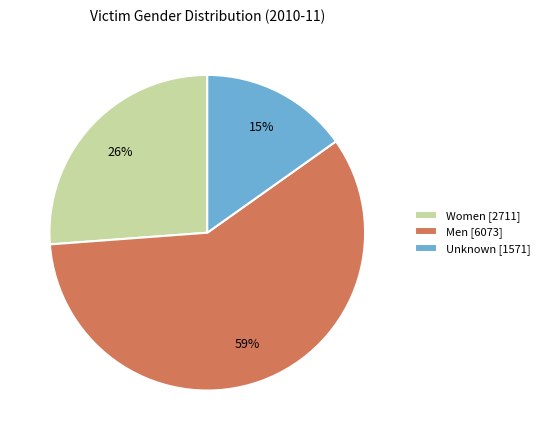

How many slices are in this pie chart?

3